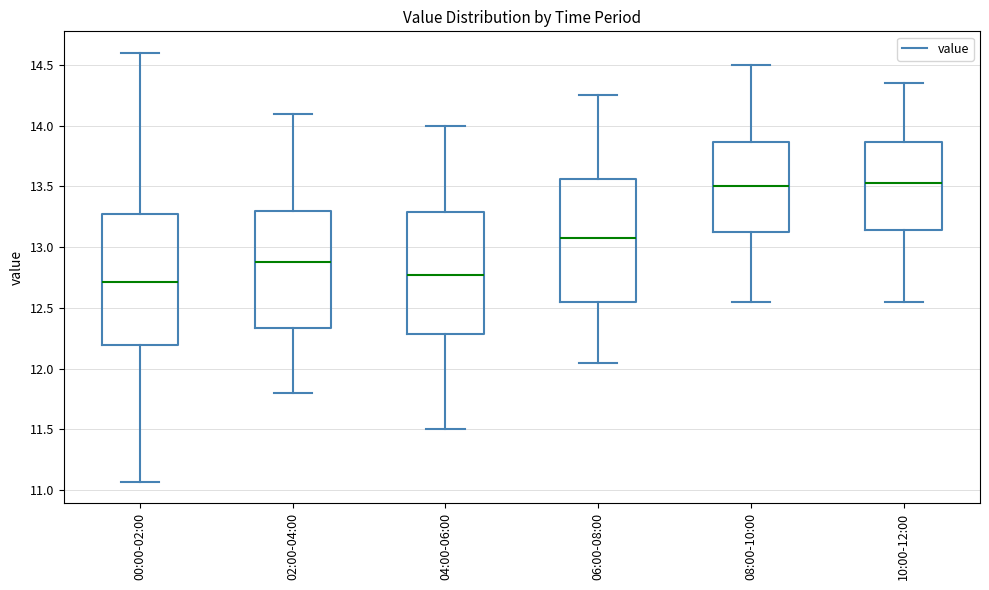

Reading left to right, read every box against the y-axis: the position of its median line, the range the box covers, and the ends of its whiskers. The values are not printed on the chart, so give them approximately, as read against the axis.

00:00-02:00: median 12.70, box 12.20 to 13.25, whiskers 11.05 to 14.60
02:00-04:00: median 12.90, box 12.35 to 13.30, whiskers 11.80 to 14.10
04:00-06:00: median 12.80, box 12.30 to 13.30, whiskers 11.50 to 14.00
06:00-08:00: median 13.10, box 12.55 to 13.55, whiskers 12.05 to 14.25
08:00-10:00: median 13.50, box 13.15 to 13.85, whiskers 12.55 to 14.50
10:00-12:00: median 13.55, box 13.15 to 13.85, whiskers 12.55 to 14.35